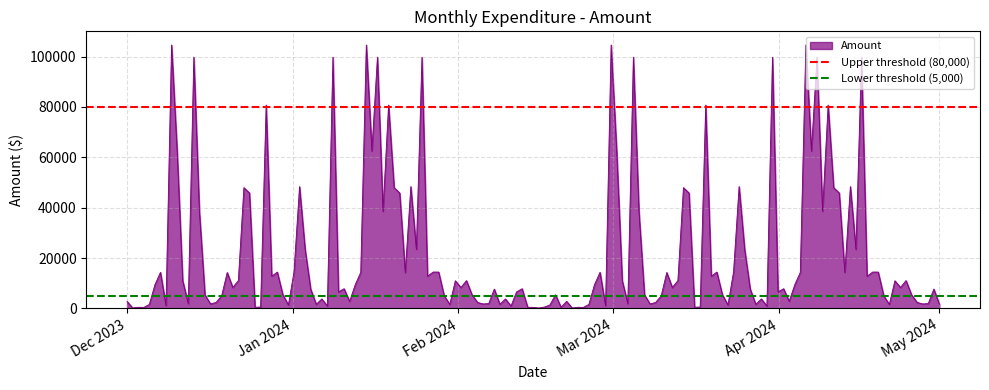

What is the sum of all Upper threshold (80,000) values?

160000